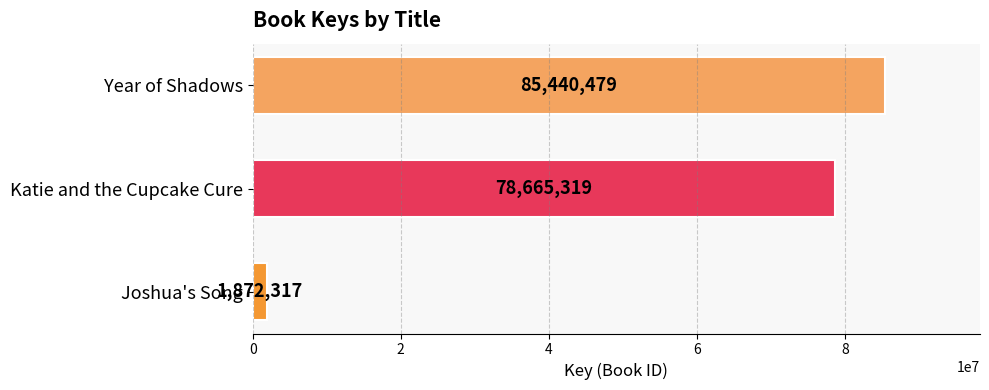

Rank the categories by value from lowest to highest.

Joshua's Song, Katie and the Cupcake Cure, Year of Shadows